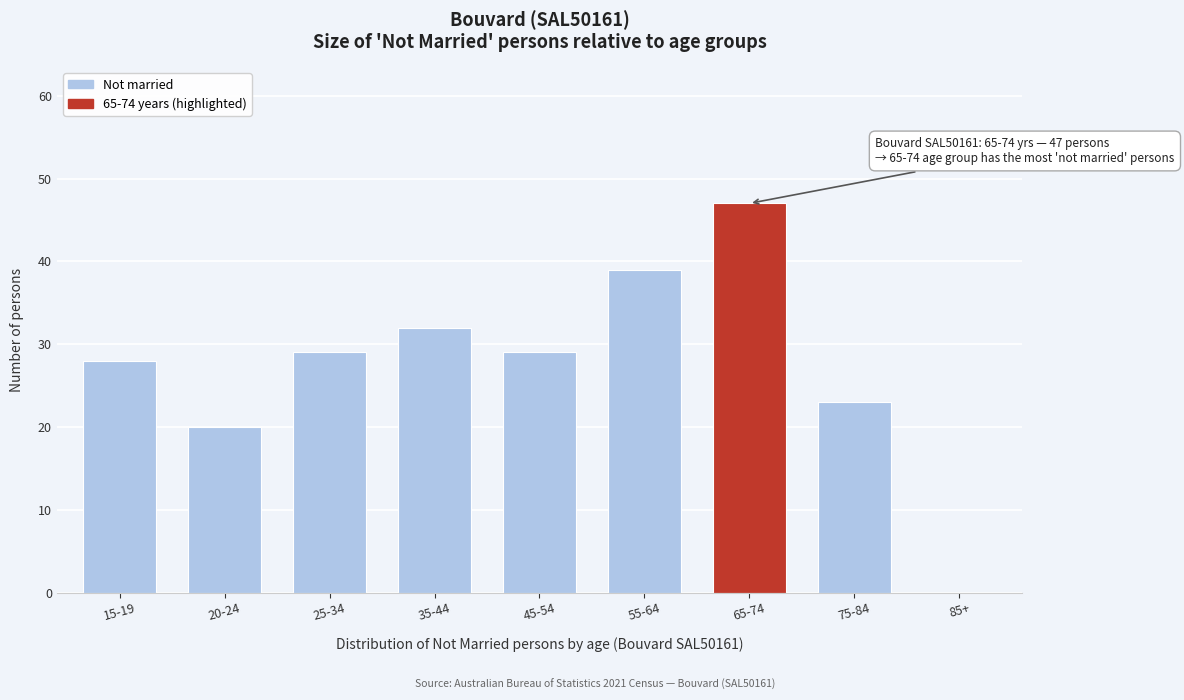

Reading left to right, what are all the values shown in this chart?

15-19=28	20-24=20	25-34=29	35-44=32	45-54=29	55-64=39	65-74=47	75-84=23	85+=0